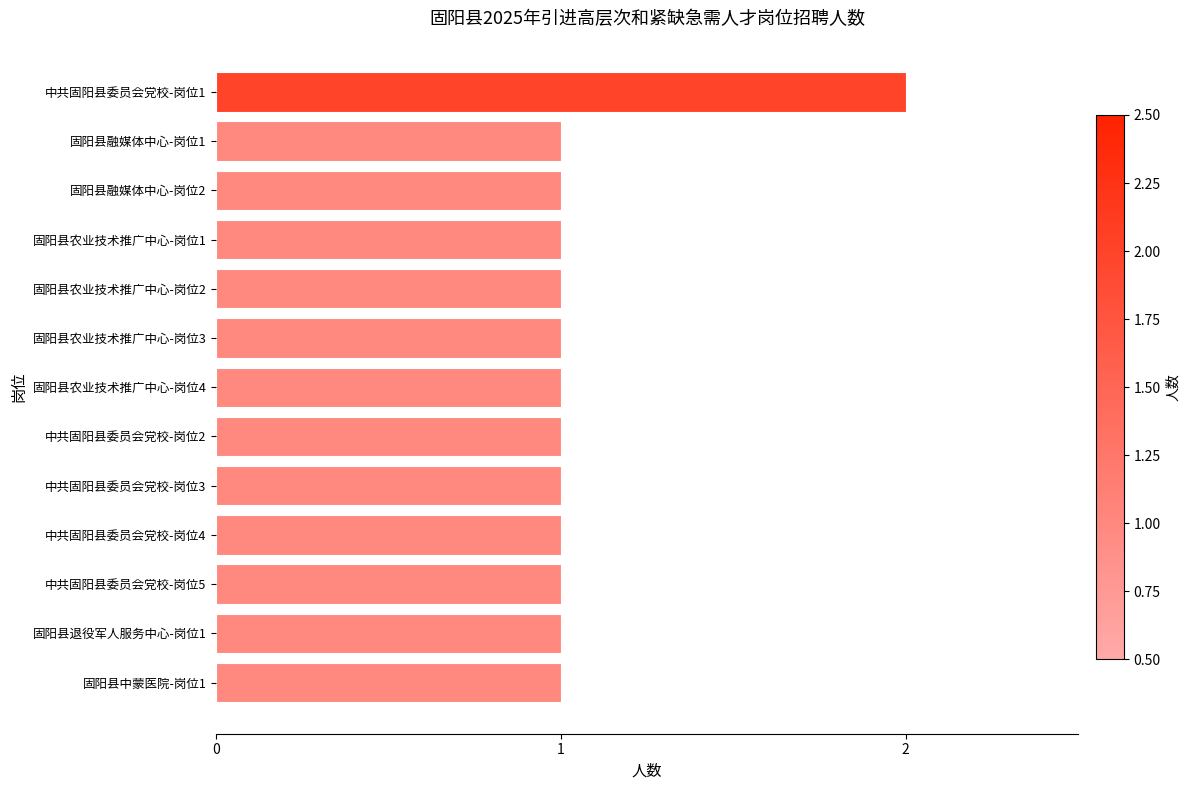

The value at 中共固阳县委员会党校-岗位4 is 0. True or false?

False